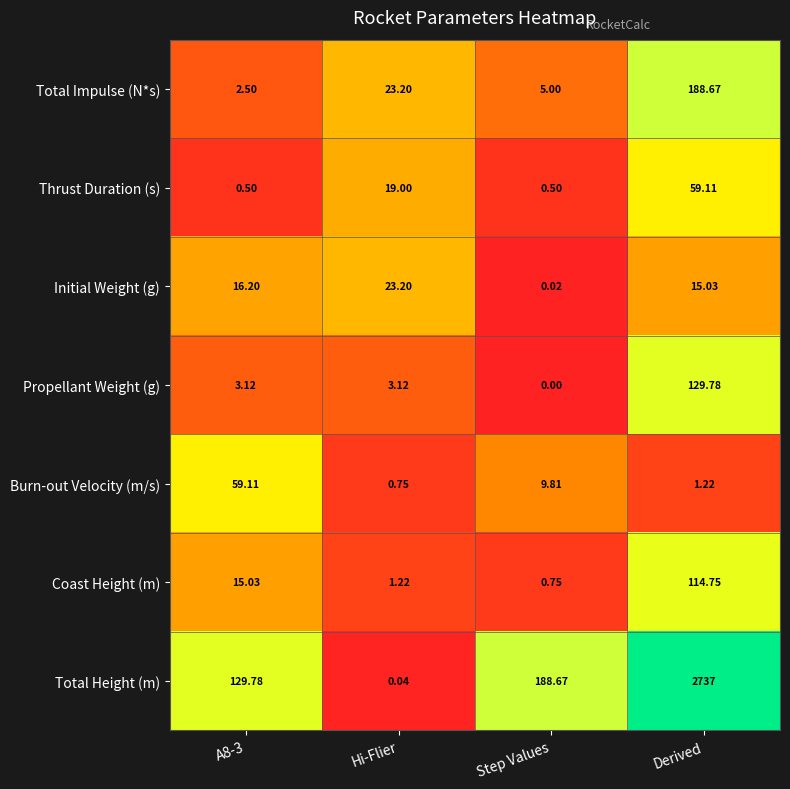

Rank the series at A8-3 from highest to lowest value.

Total Height (m), Burn-out Velocity (m/s), Initial Weight (g), Coast Height (m), Propellant Weight (g), Total Impulse (N*s), Thrust Duration (s)